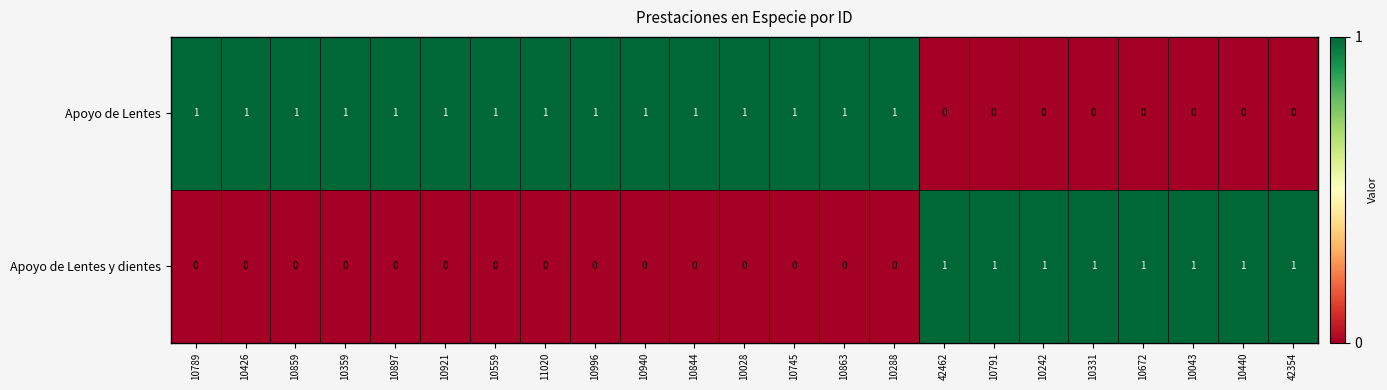

Rank the series by their average value, from highest to lowest.

Apoyo de Lentes, Apoyo de Lentes y dientes